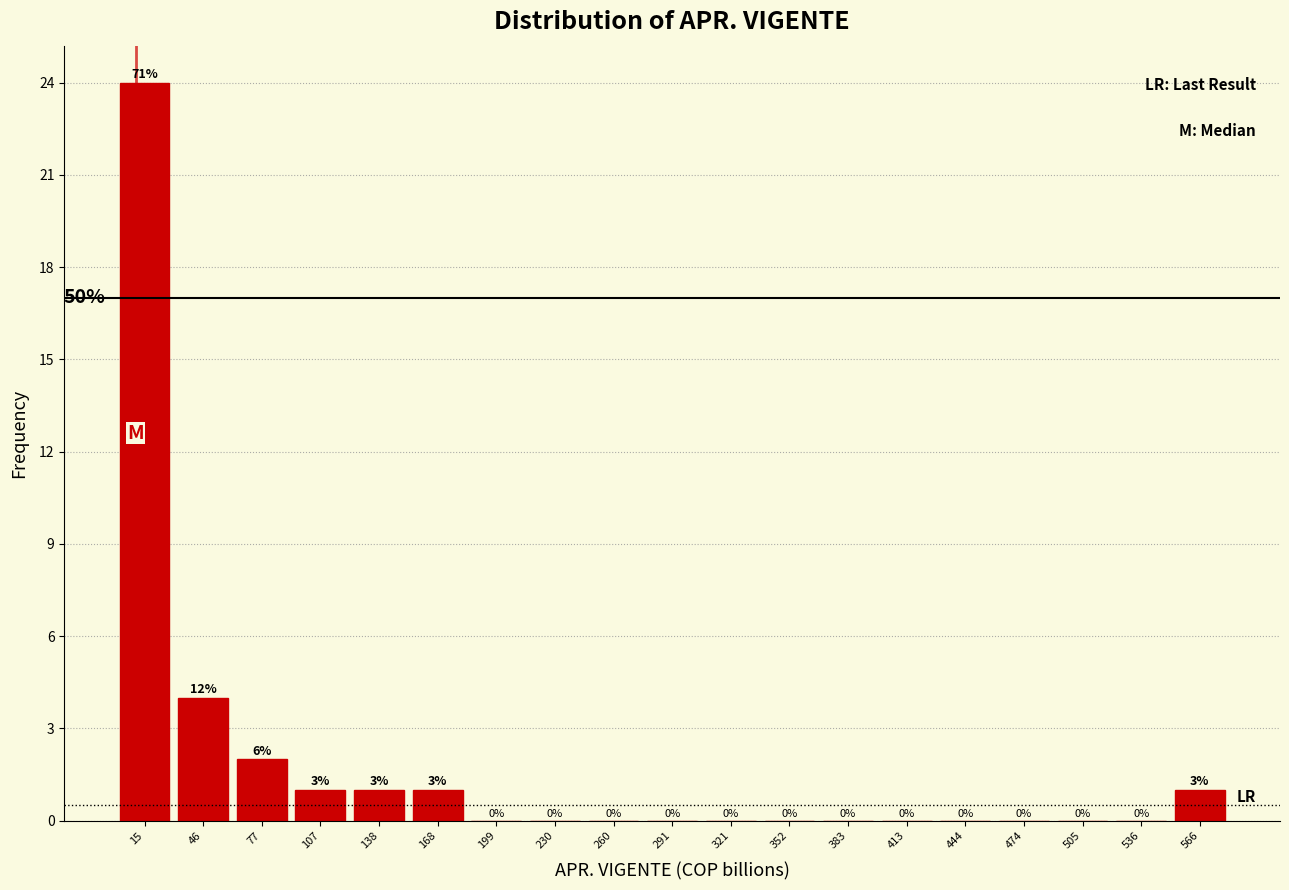

Which range on the x-axis has the tallest bar?

0 to 30